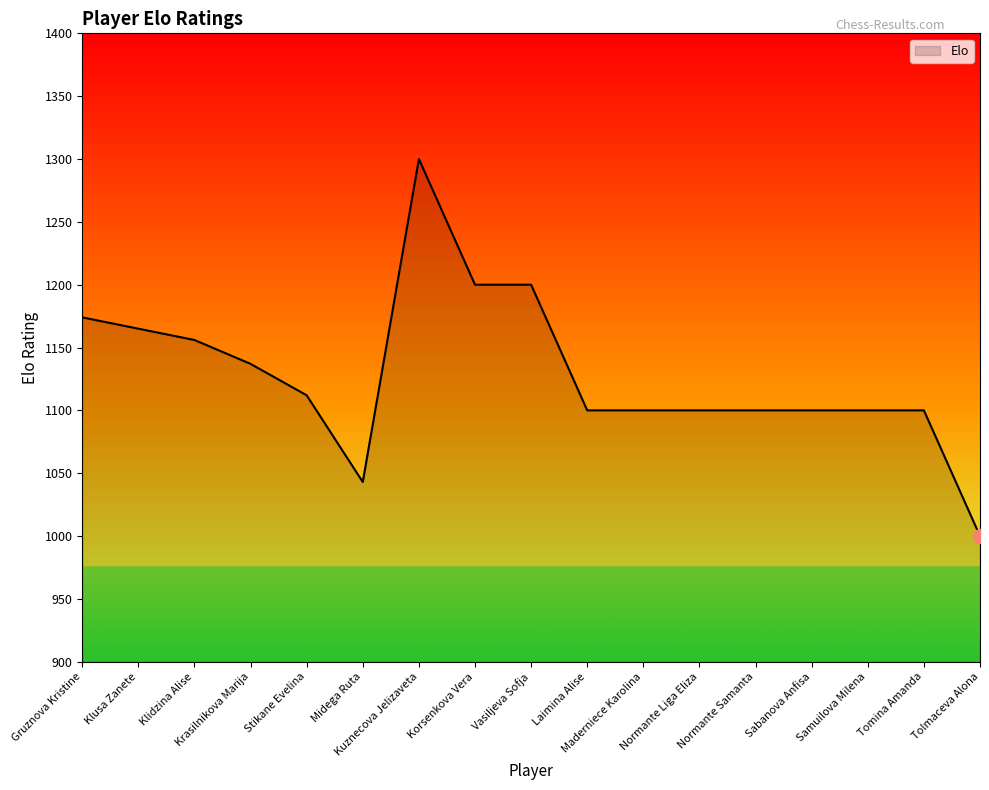

Where does the data first go above 1100?

Gruznova Kristine